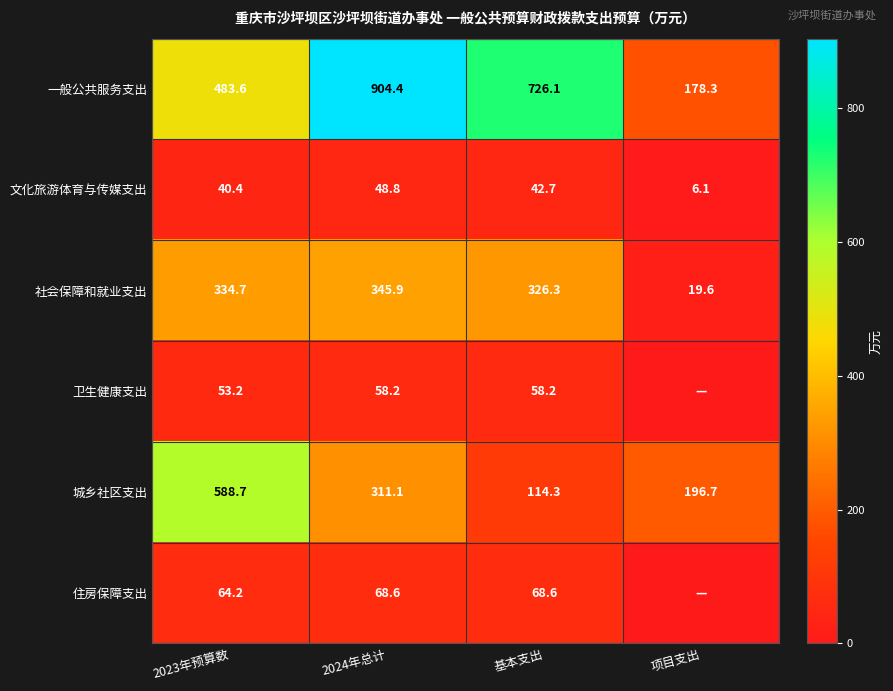

What is the maximum value shown in the chart?

904.4